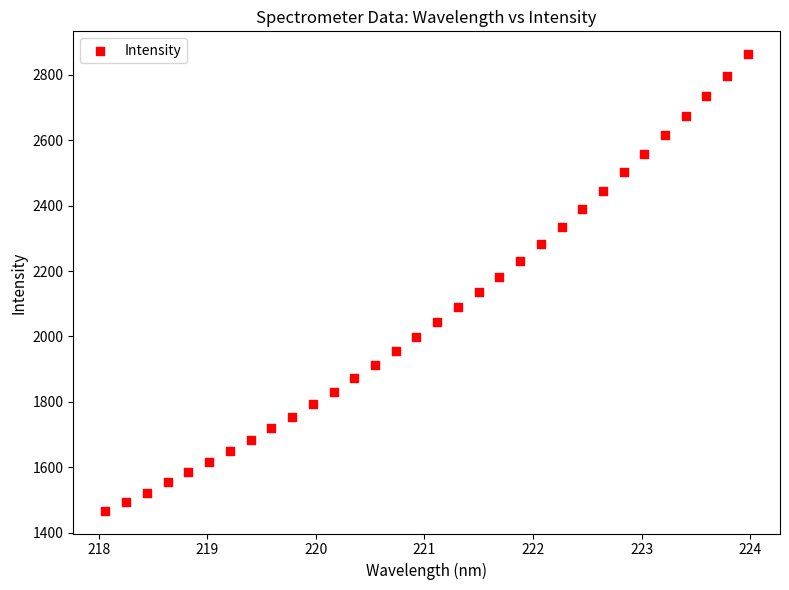

What is the range of Y values (max minus min)?

1394.6